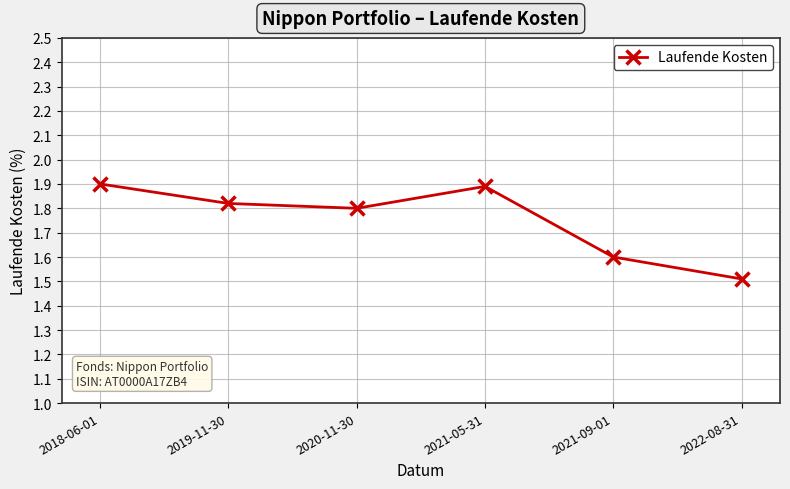

What is the difference between the maximum and minimum values?

0.4